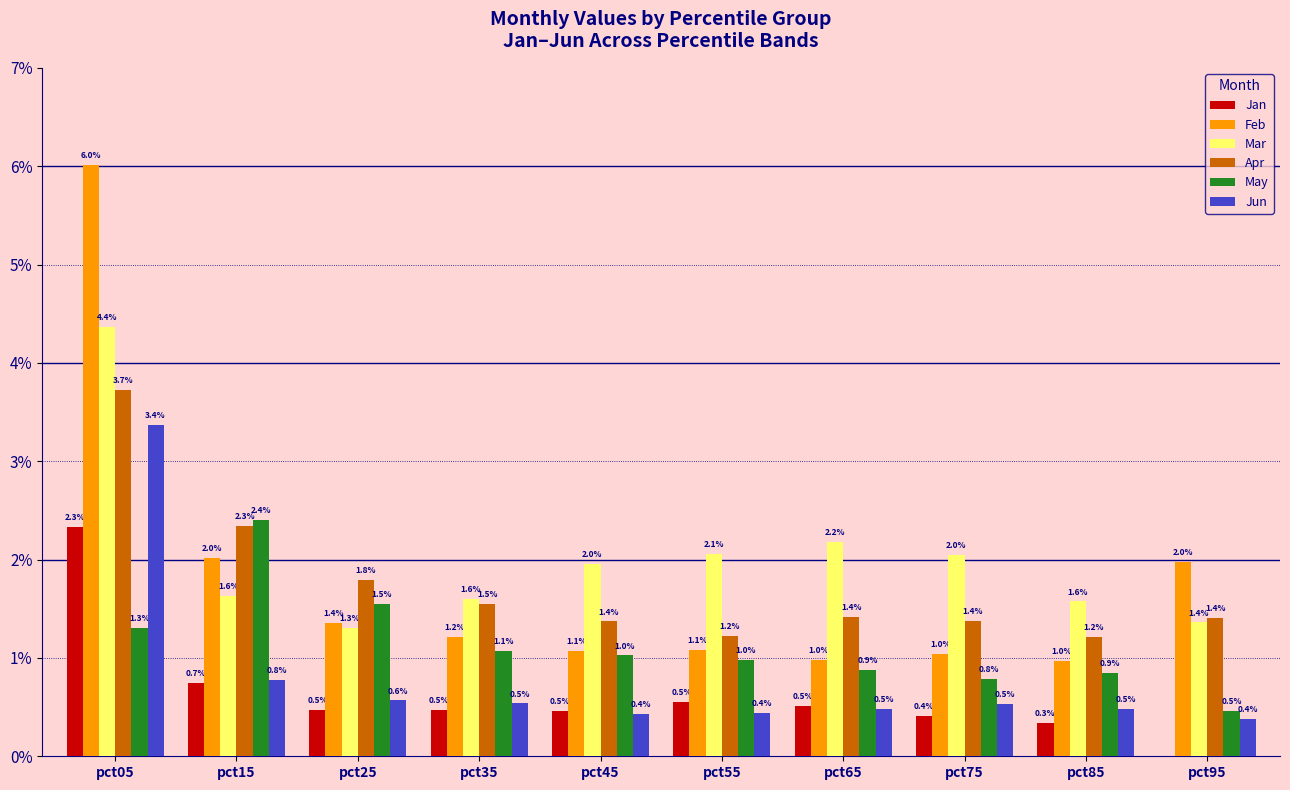

What is the highest value of the Feb series?

6.0